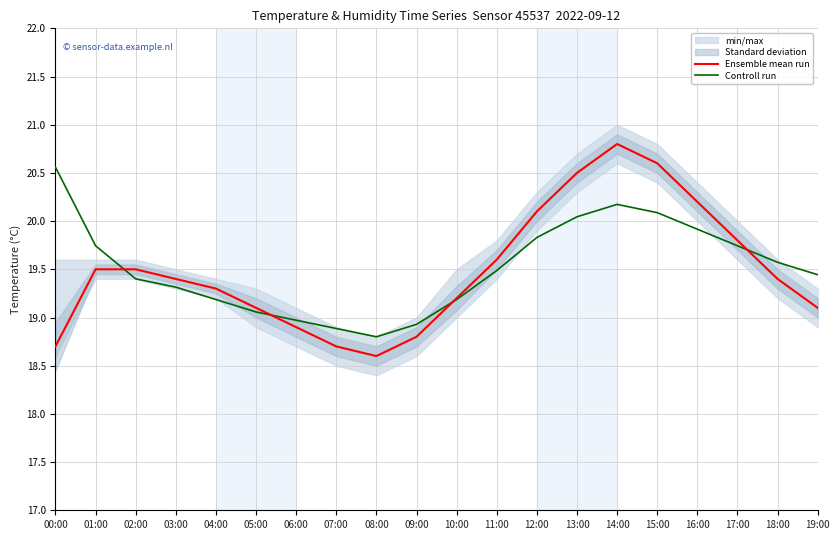

At which label does Controll run first exceed 19?

00:00